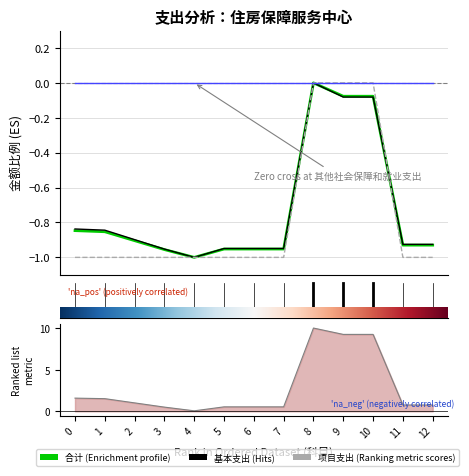

The 基本支出 series shows -0.9 at 11. True or false?

True